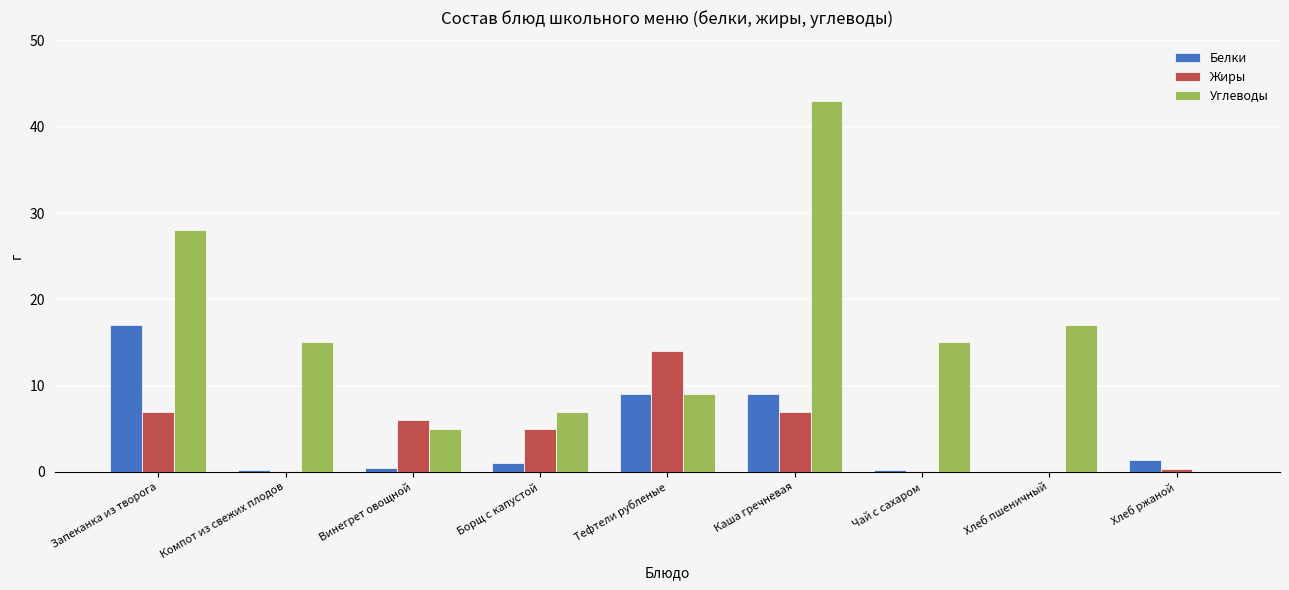

Are the bars horizontal?

No